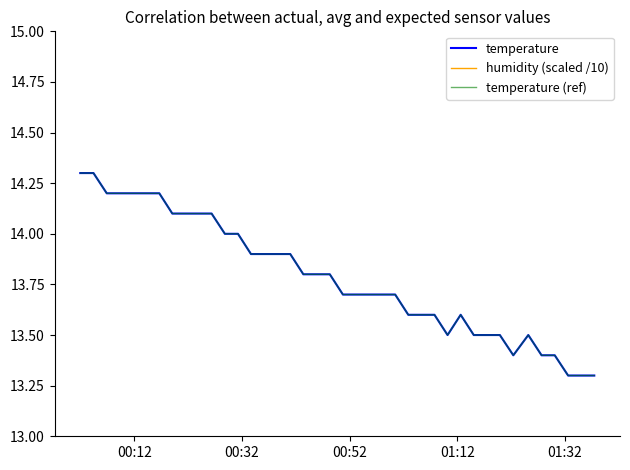

True or false: temperature and temperature (ref) cross at least once.

False